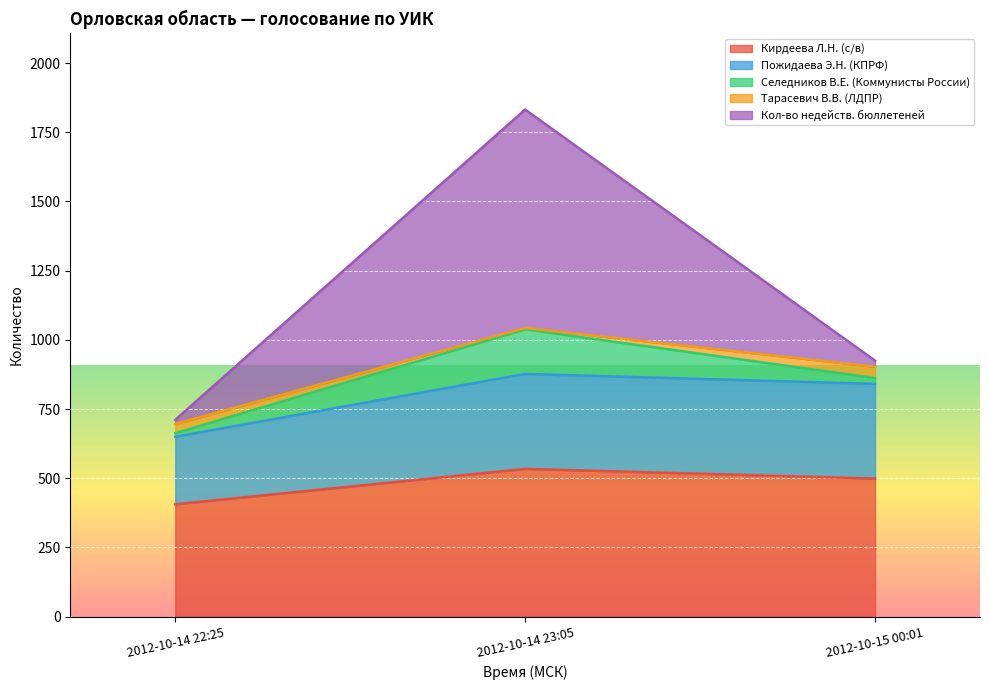

What position from the left is 2012-10-14 22:25?

1